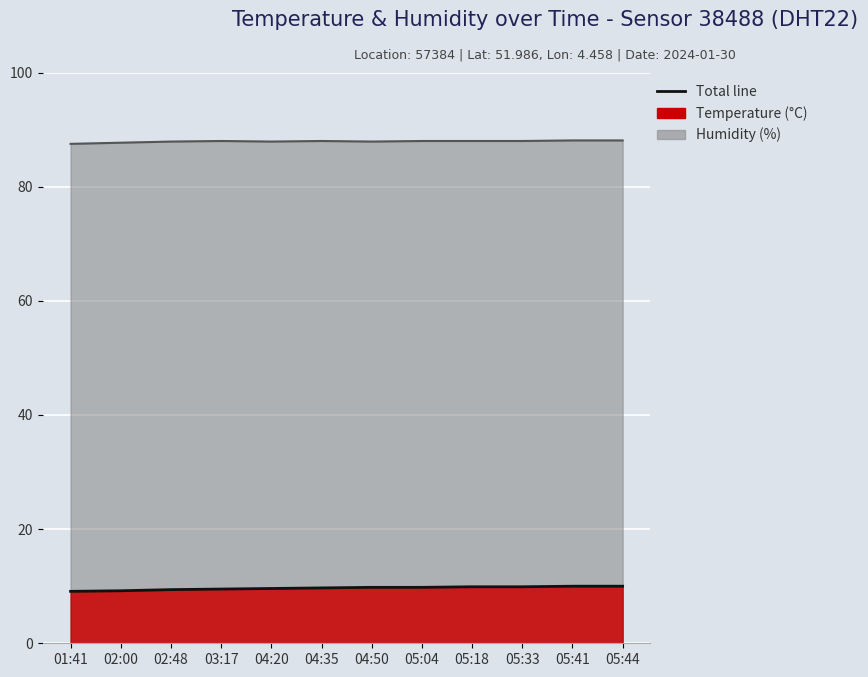

What position from the right is 04:35?

7